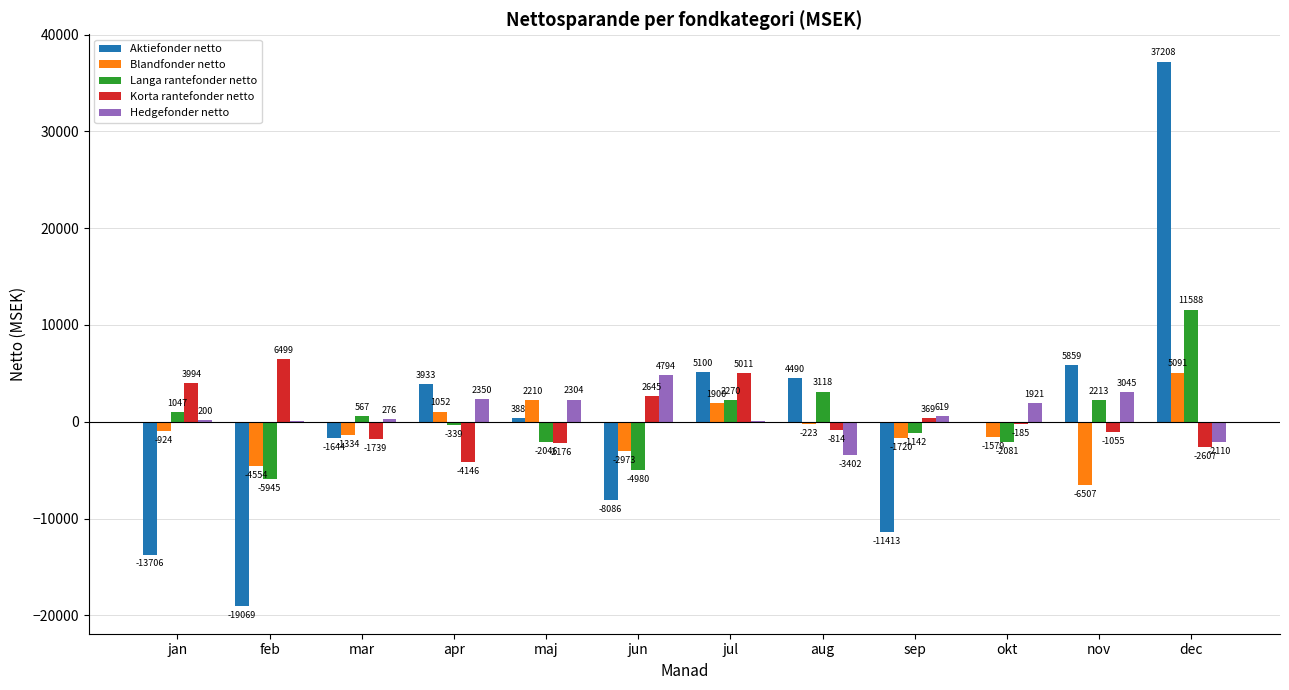

How many data points does each series have?

12